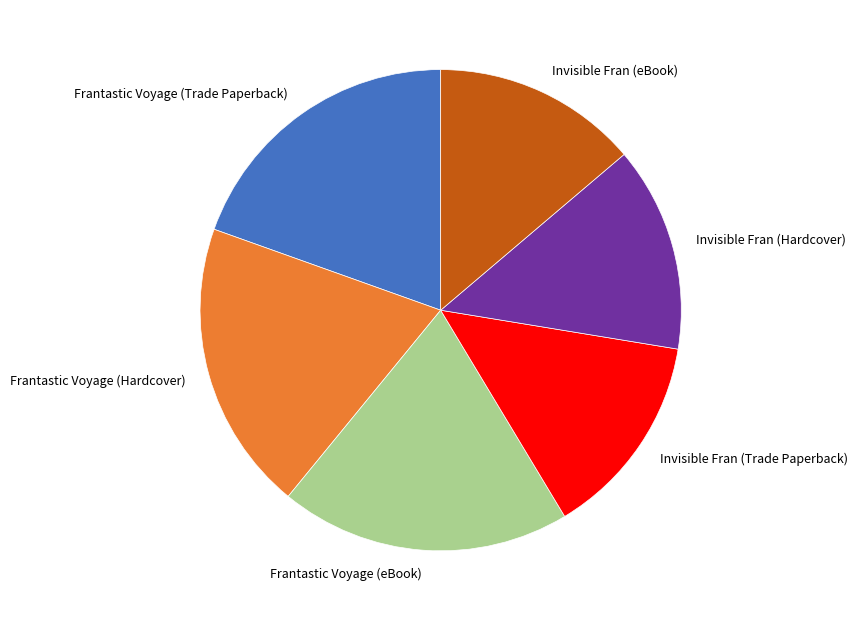

Combined, do Invisible Fran (Trade Paperback) and Invisible Fran (Hardcover) account for over 50%?

No